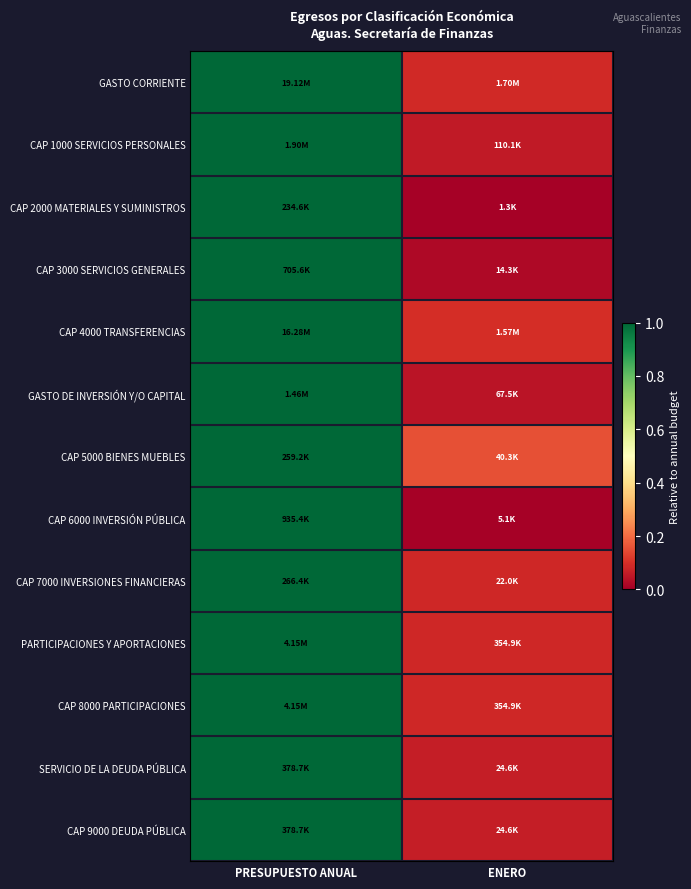

Reading left to right, what are all the values shown in this chart?

GASTO CORRIENTE: PRESUPUESTO ANUAL=1.0	ENERO=0.1
CAP 1000 SERVICIOS PERSONALES: PRESUPUESTO ANUAL=1.0	ENERO=0.1
CAP 2000 MATERIALES Y SUMINISTROS: PRESUPUESTO ANUAL=1.0	ENERO=0.0
CAP 3000 SERVICIOS GENERALES: PRESUPUESTO ANUAL=1.0	ENERO=0.0
CAP 4000 TRANSFERENCIAS: PRESUPUESTO ANUAL=1.0	ENERO=0.1
GASTO DE INVERSIÓN Y/O CAPITAL: PRESUPUESTO ANUAL=1.0	ENERO=0.0
CAP 5000 BIENES MUEBLES: PRESUPUESTO ANUAL=1.0	ENERO=0.2
CAP 6000 INVERSIÓN PÚBLICA: PRESUPUESTO ANUAL=1.0	ENERO=0.0
CAP 7000 INVERSIONES FINANCIERAS: PRESUPUESTO ANUAL=1.0	ENERO=0.1
PARTICIPACIONES Y APORTACIONES: PRESUPUESTO ANUAL=1.0	ENERO=0.1
CAP 8000 PARTICIPACIONES: PRESUPUESTO ANUAL=1.0	ENERO=0.1
SERVICIO DE LA DEUDA PÚBLICA: PRESUPUESTO ANUAL=1.0	ENERO=0.1
CAP 9000 DEUDA PÚBLICA: PRESUPUESTO ANUAL=1.0	ENERO=0.1